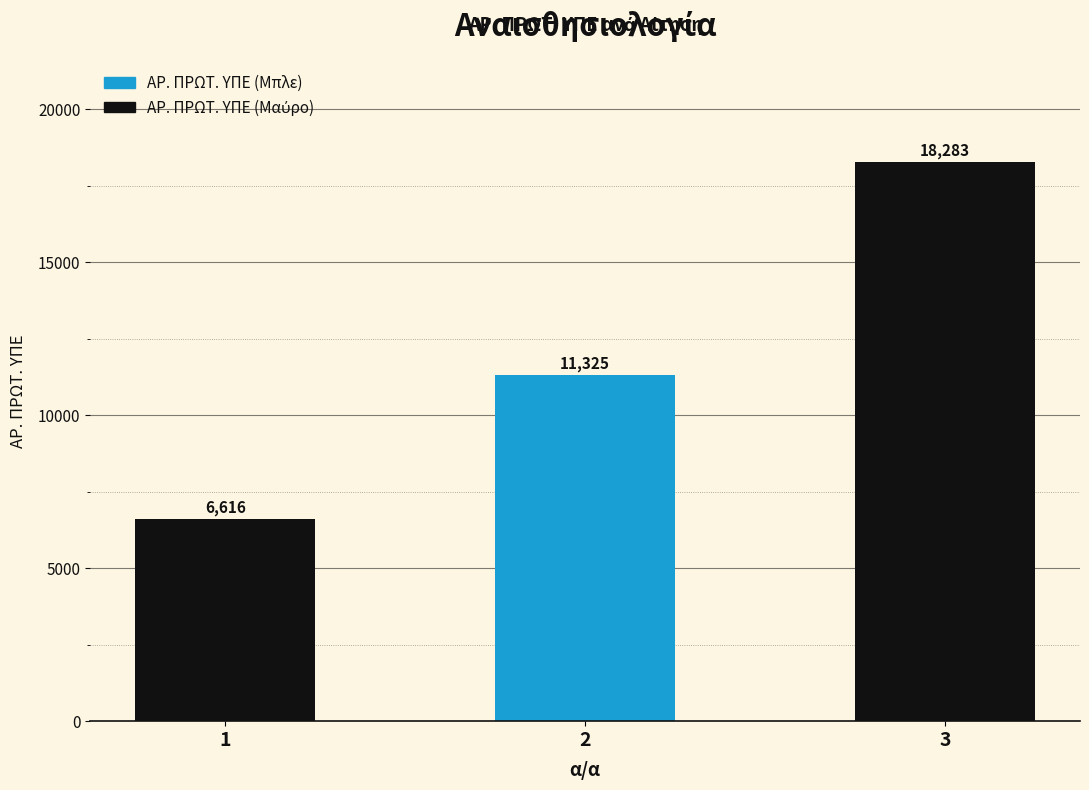

What is the ratio of the value at 1 to the value at 3?

0.4